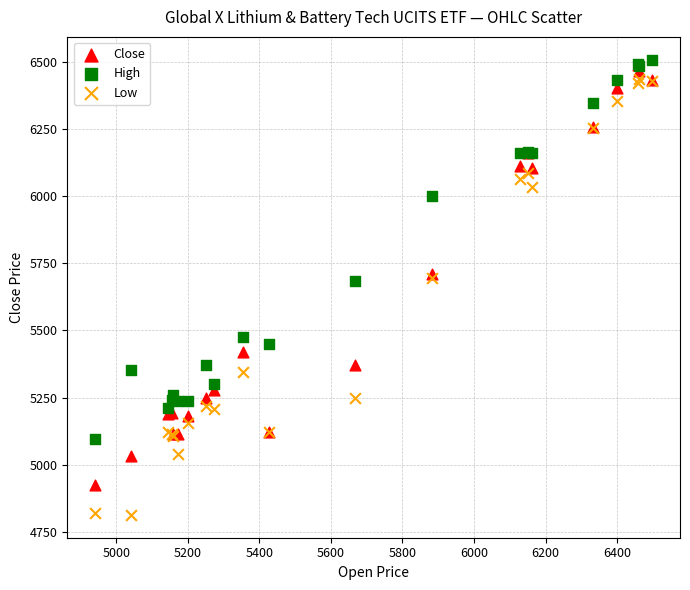

Which series contains the lowest Y value?

Low